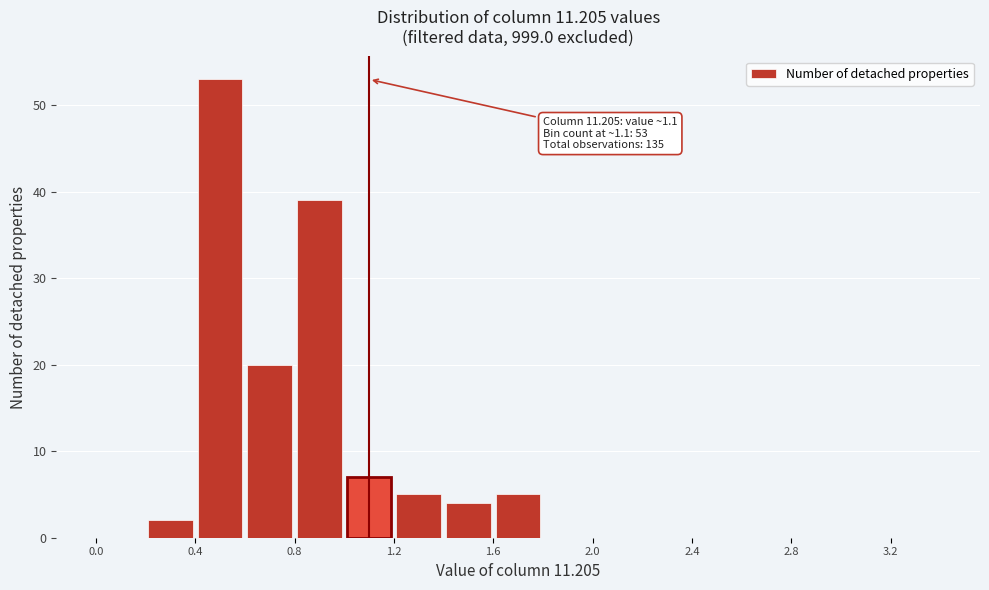

Over which range of the x-axis is the bar tallest?

0.4 to 0.6